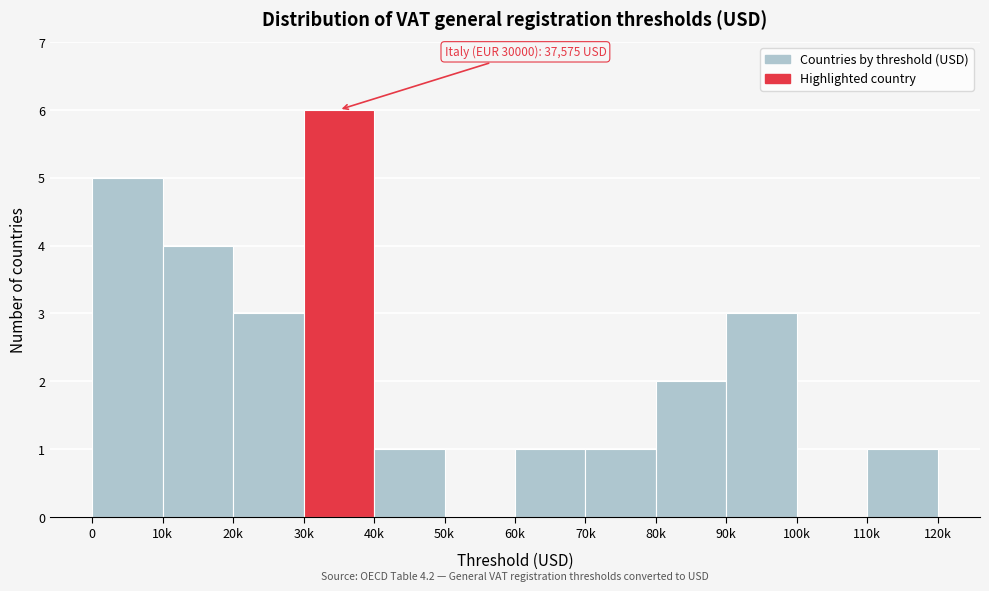

Reading left to right, transcribe all the data shown in this chart.

0=5	10k=4	20k=3	30k=6	40k=1	50k=0	60k=1	70k=1	80k=2	90k=3	100k=0	110k=1